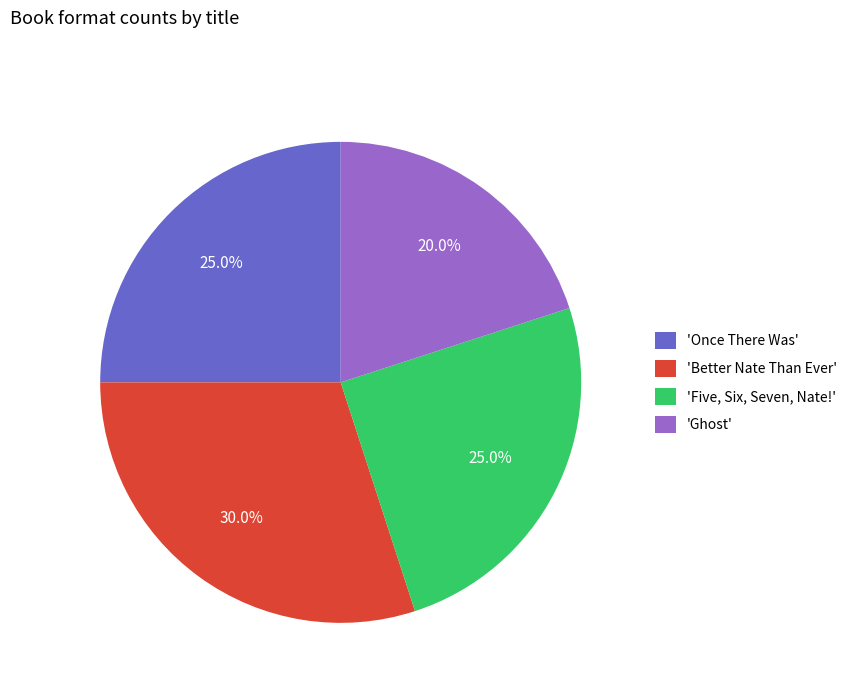

Which slice is the largest?

'Better Nate Than Ever'